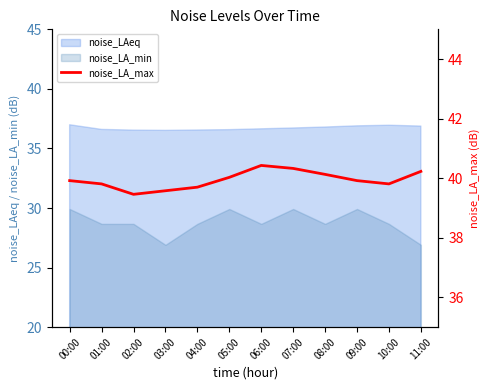

Reading left to right, what are all the values shown in this chart?

39.9	39.8	39.5	39.6	39.7	40.0	40.4	40.3	40.1	39.9	39.8	40.2